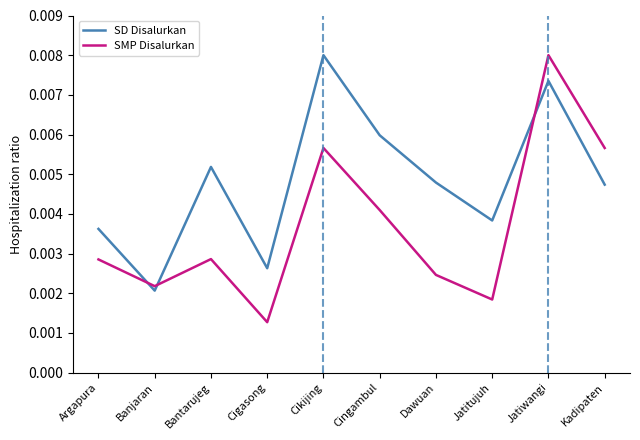

At which label does SD Disalurkan reach its peak?

Cikijing